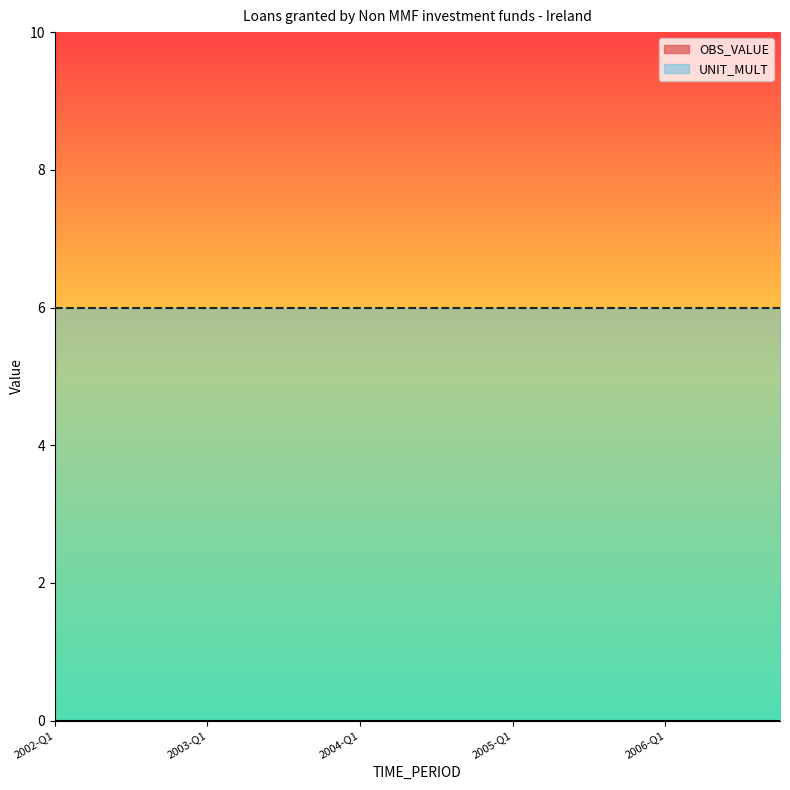

Which series has the largest total across all categories?

UNIT_MULT